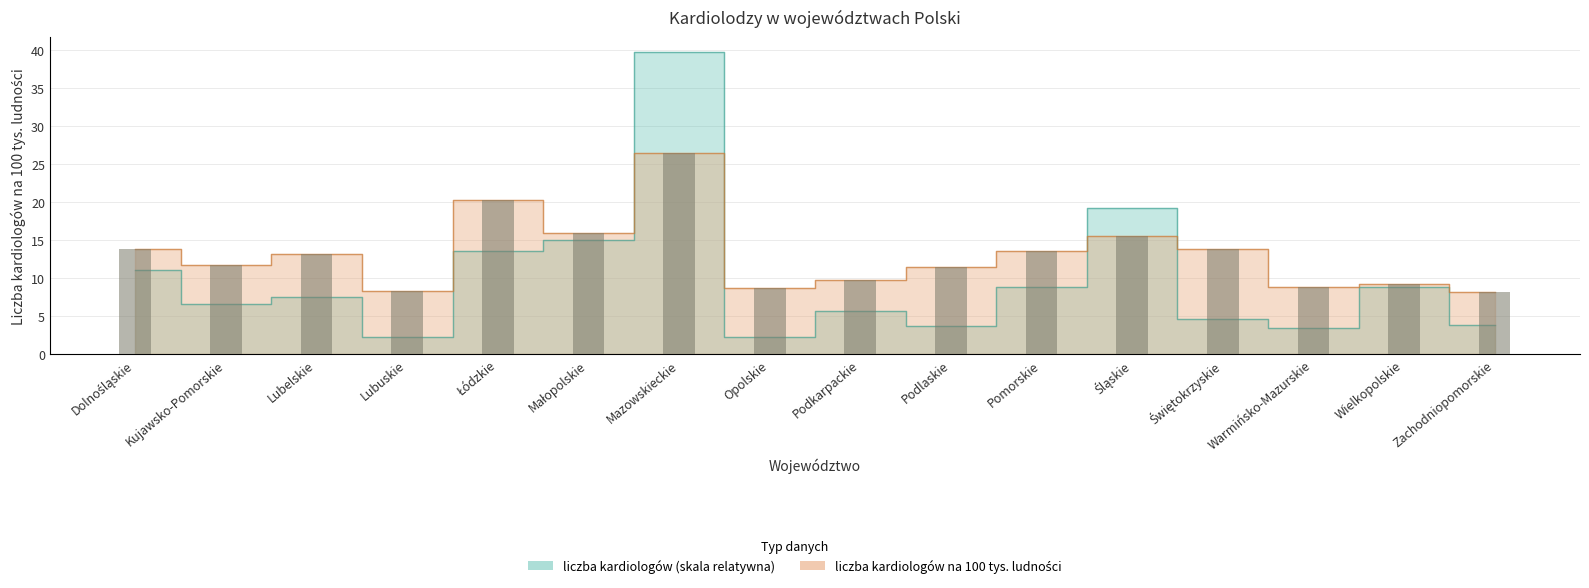

Read the liczba kardiologów na 100 tys. ludności value at Podkarpackie.

9.8